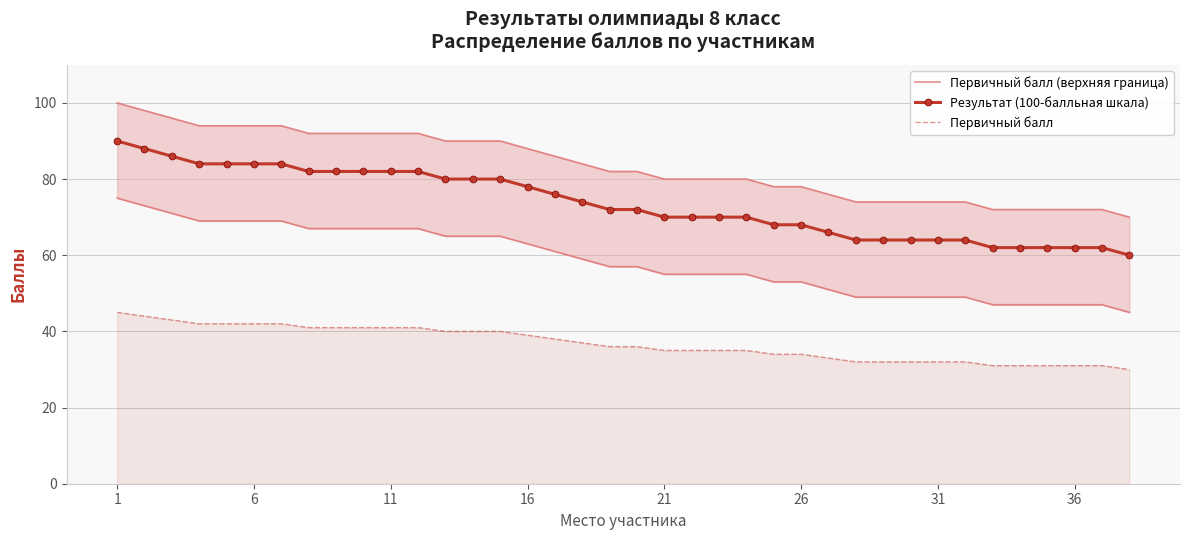

Reading left to right, transcribe all the data shown in this chart.

Первичный балл (верхняя граница): 100	98	96	94	94	94	94	92	92	92	92	92	90	90	90	88	86	84	82	82	80	80	80	80	78	78	76	74	74	74	74	74	72	72	72	72	72	70
Результат (100-балльная шкала): 90	88	86	84	84	84	84	82	82	82	82	82	80	80	80	78	76	74	72	72	70	70	70	70	68	68	66	64	64	64	64	64	62	62	62	62	62	60
Первичный балл: 45	44	43	42	42	42	42	41	41	41	41	41	40	40	40	39	38	37	36	36	35	35	35	35	34	34	33	32	32	32	32	32	31	31	31	31	31	30